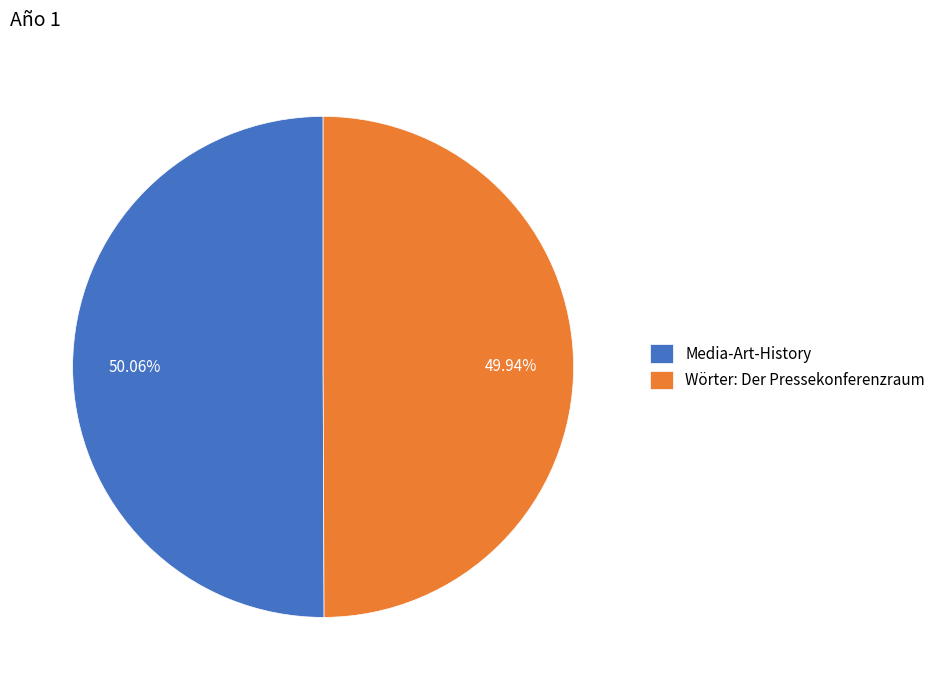

Count the number of slices in the pie.

2